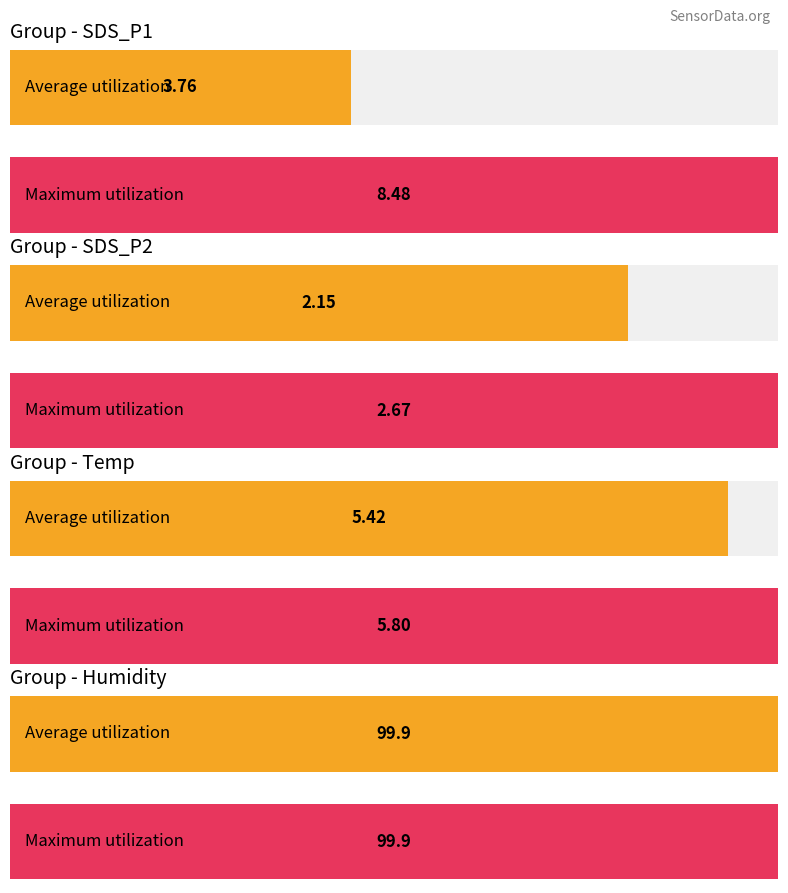

Does the chart contain stacked bars?

No